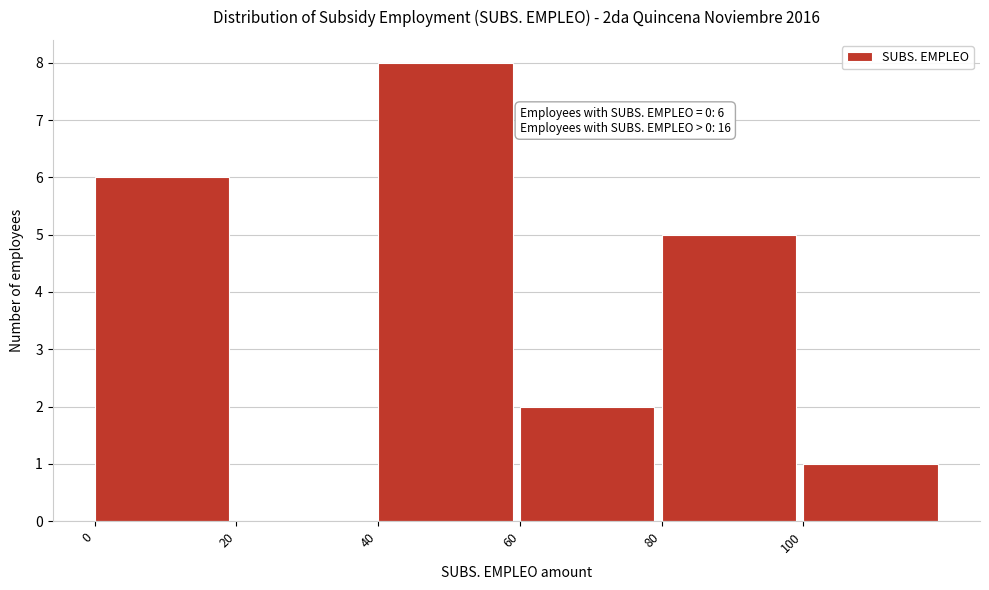

Which range on the x-axis has the tallest bar?

40 to 60